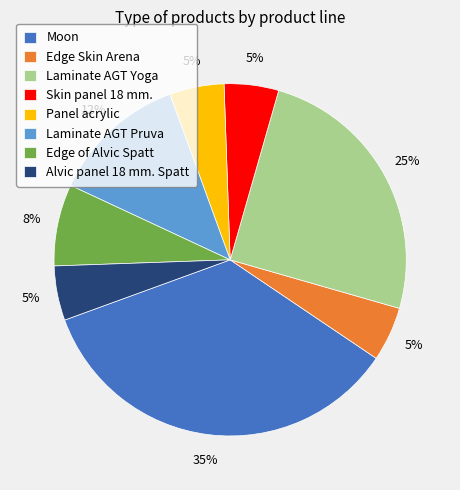

Is there a majority slice in this chart?

No